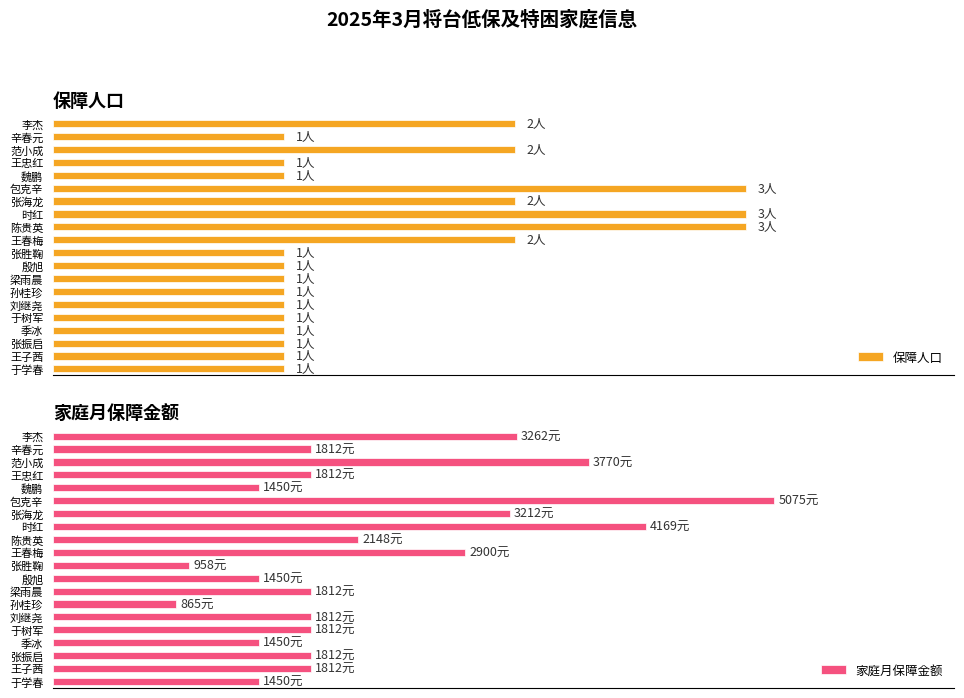

What is the minimum value shown in the chart?

1.0